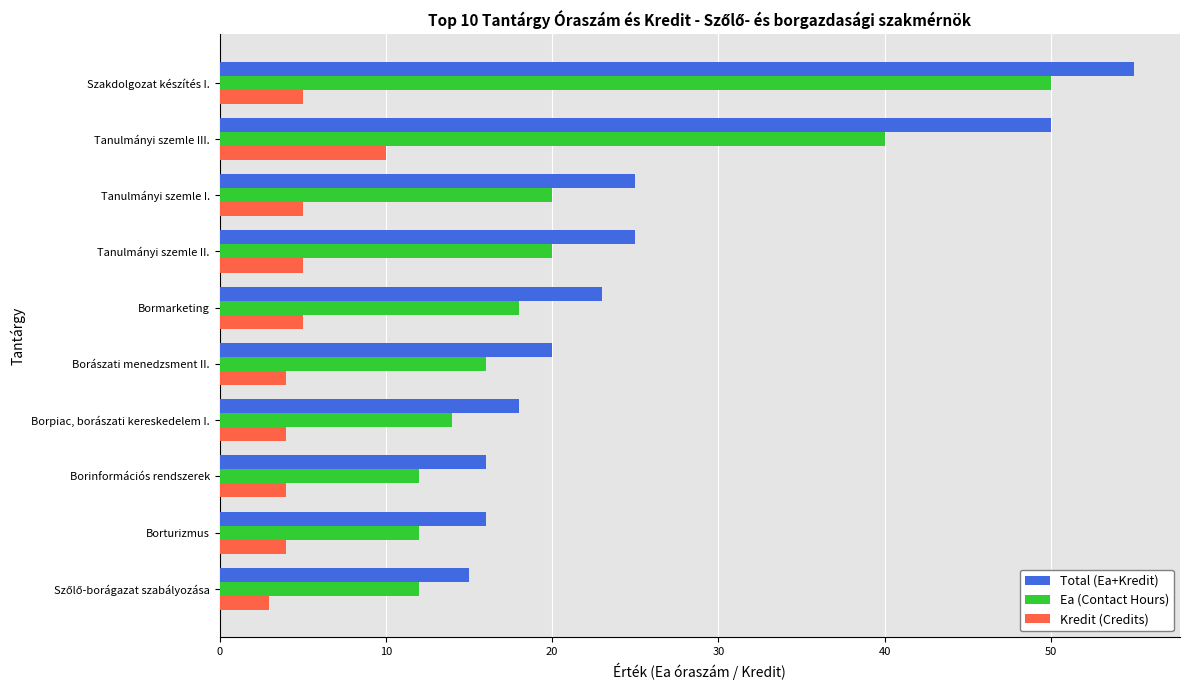

List the series in order of their overall mean, highest first.

Total (Ea+Kredit), Ea (Contact Hours), Kredit (Credits)